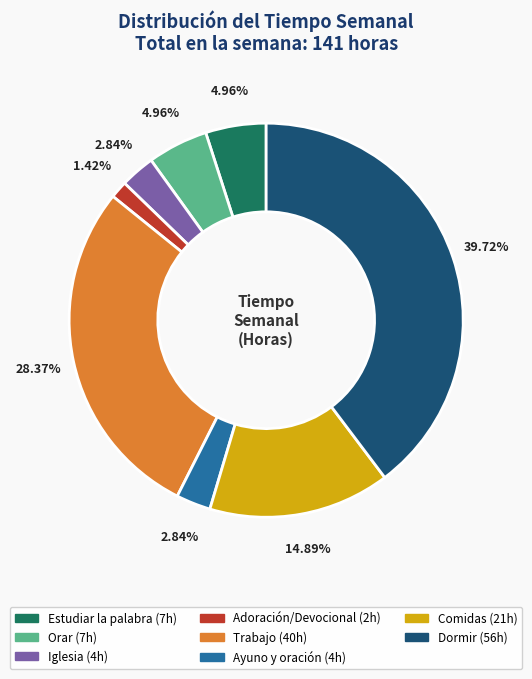

How many slices are in this pie chart?

8